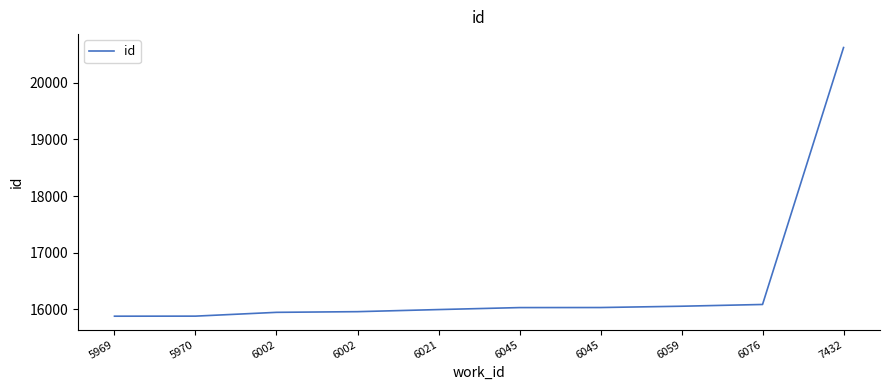

Does the chart display data point markers on the line(s)?

No